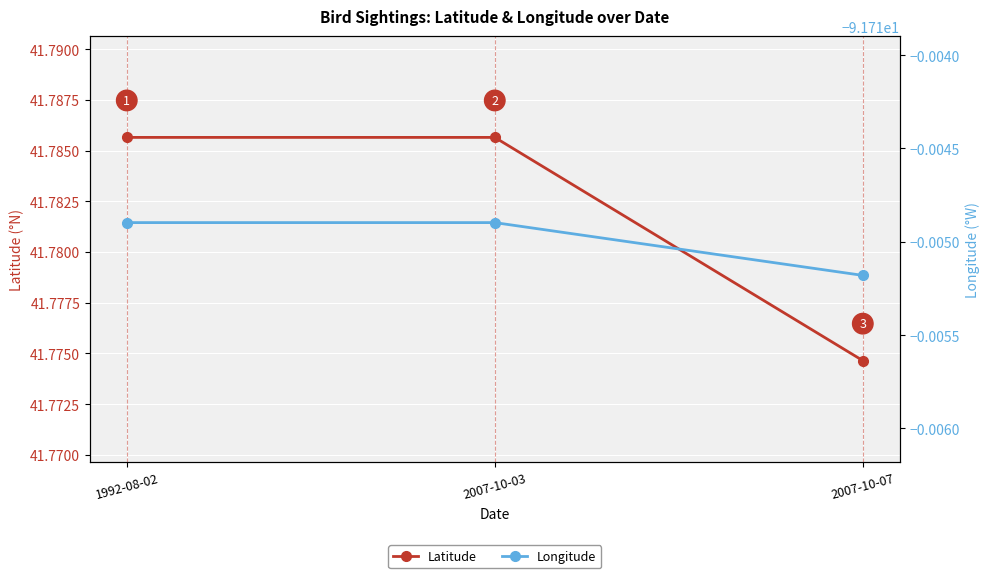

At how many categories does at least one series exceed 18?

3